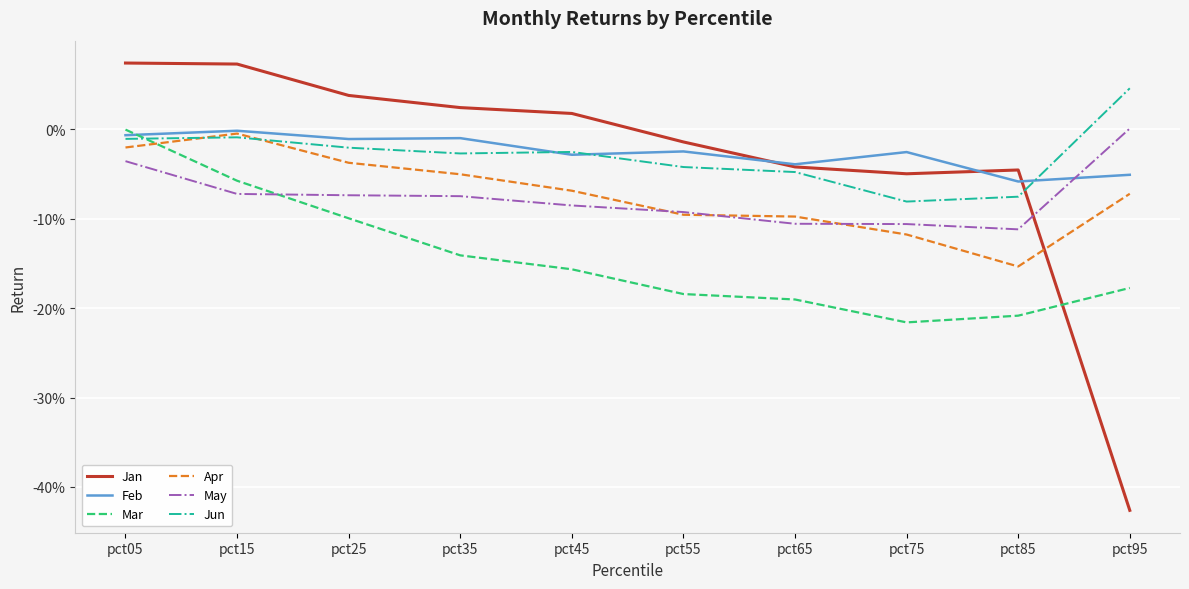

What are all the series names shown in the legend?

Jan, Feb, Mar, Apr, May, Jun